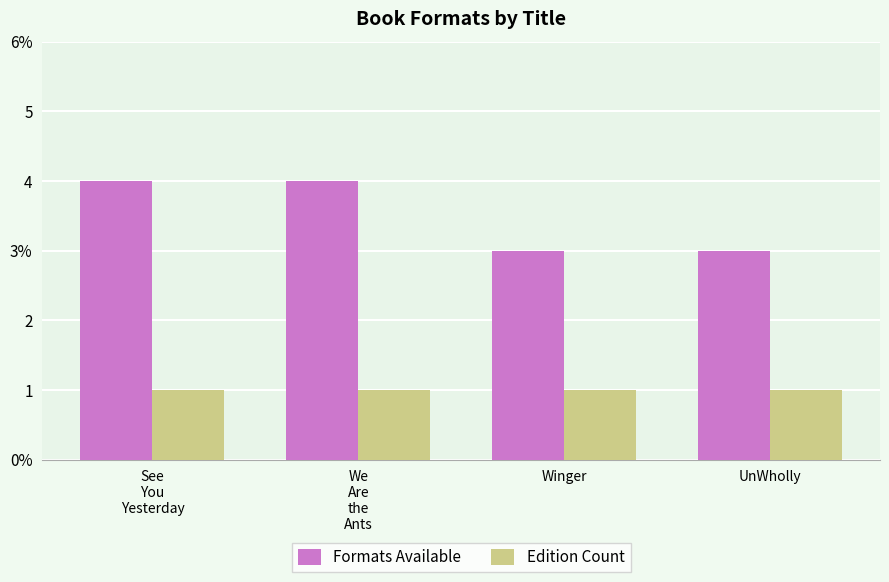

The value of Formats Available at UnWholly is 3. True or false?

True